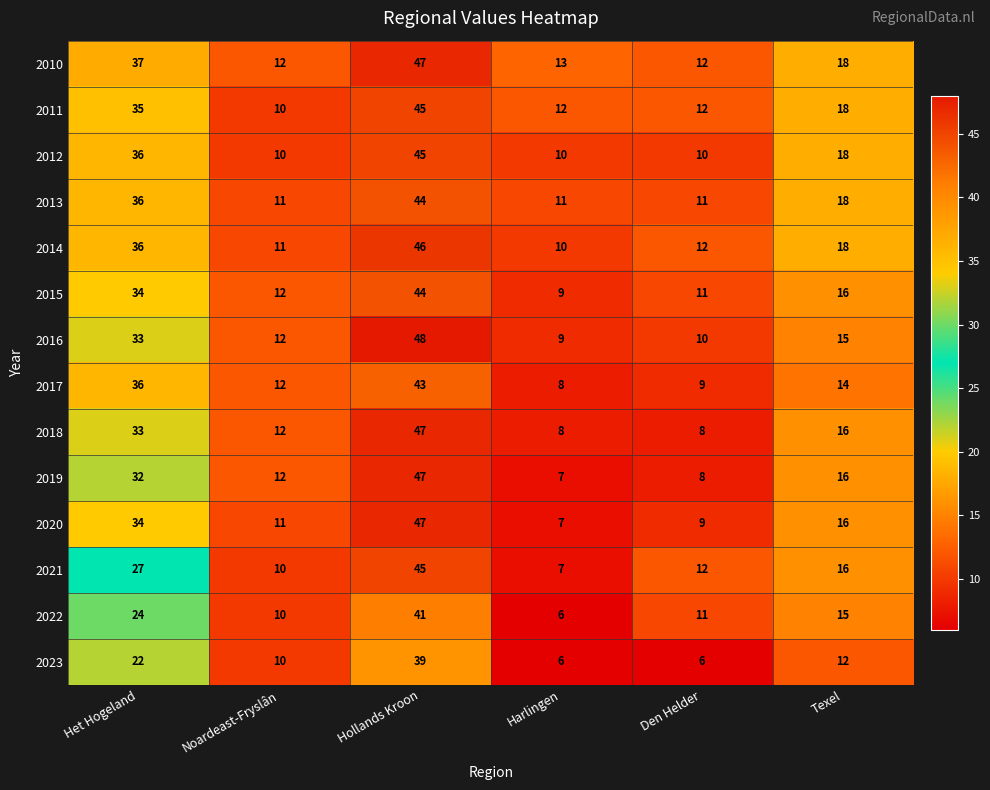

Read the 2018 value at Texel, to the nearest 10.

20